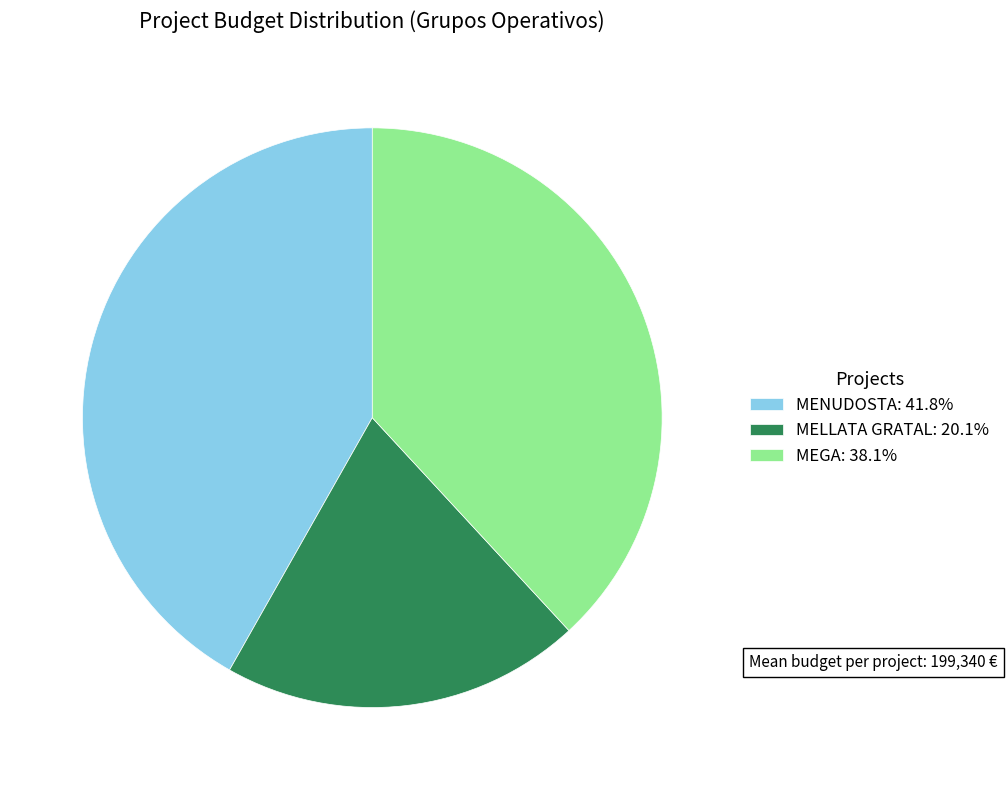

Combined, do MEGA: 38.1% and MENUDOSTA: 41.8% account for over 50%?

Yes